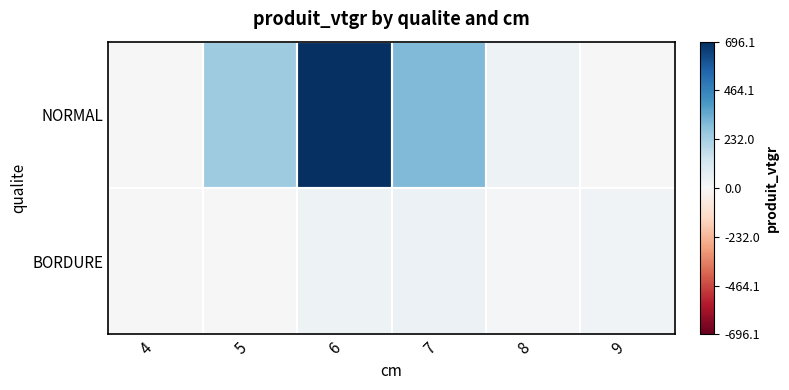

What is the difference between the highest and lowest values at 5?

241.4